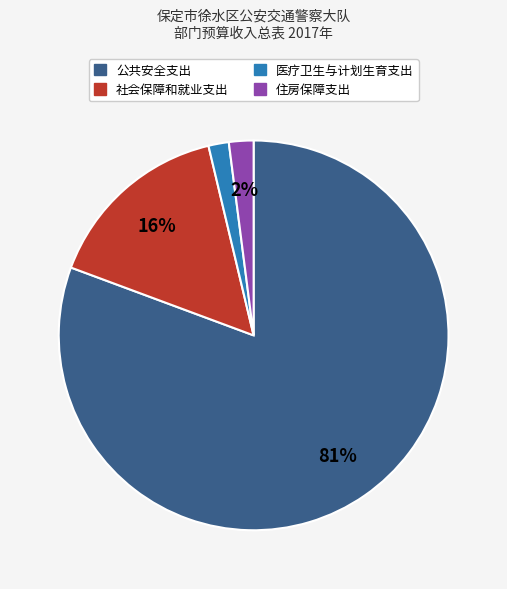

To the nearest percent, what is the average slice percentage?

25%